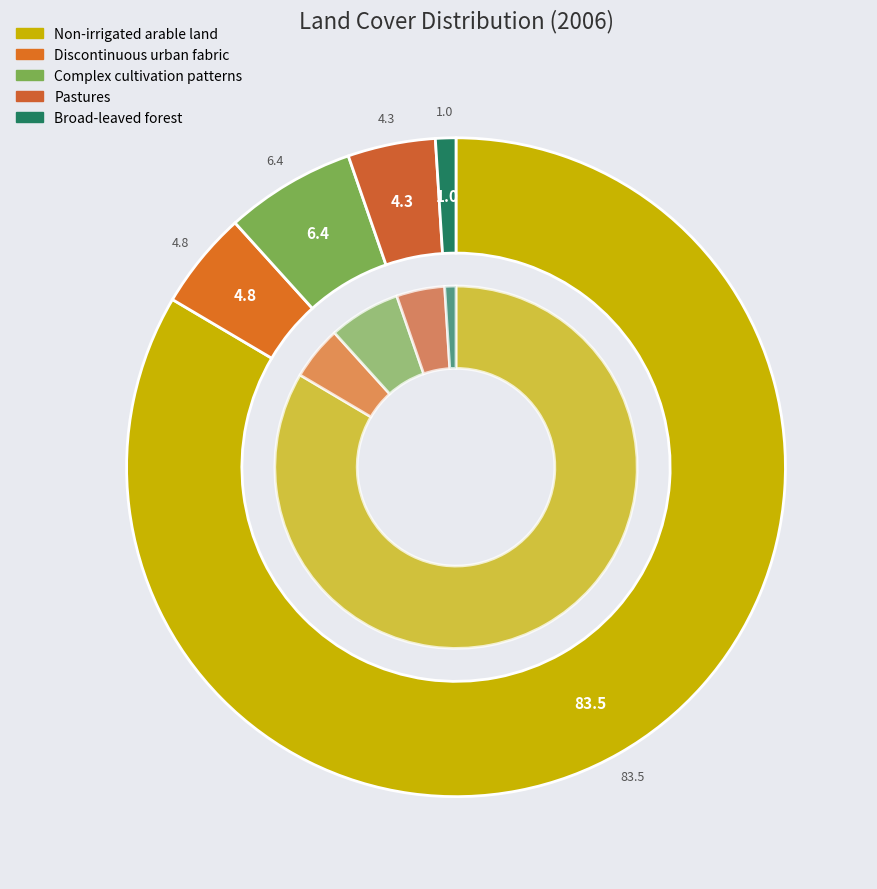

To the nearest percent, what percentage of the pie is Broad-leaved forest?

1%